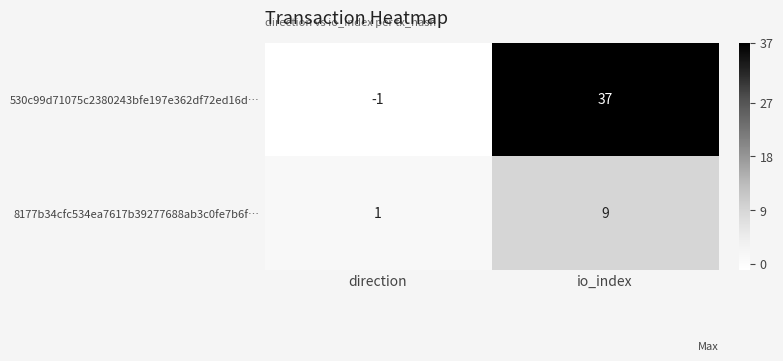

What is the difference between the maximum and minimum values in the 530c99d71075c2380243bfe197e362df72ed16d… series?

38